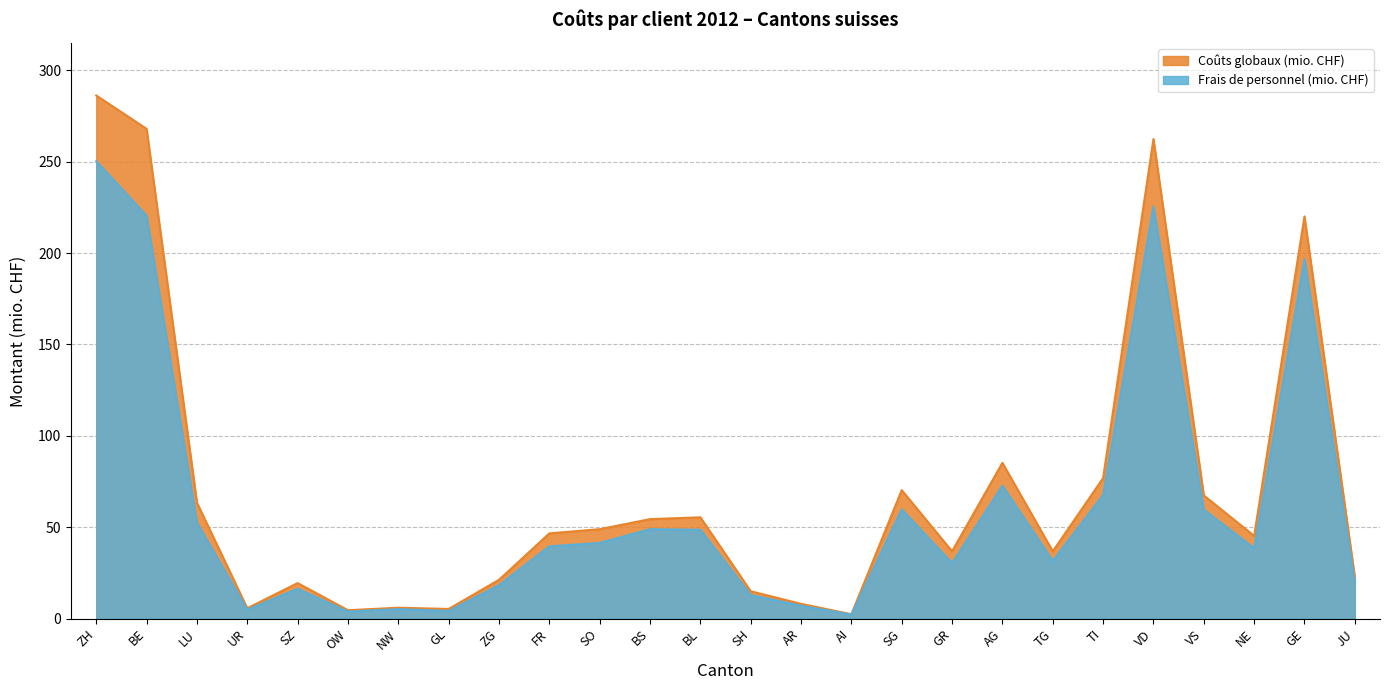

Which has a higher value, UR or SO?

SO